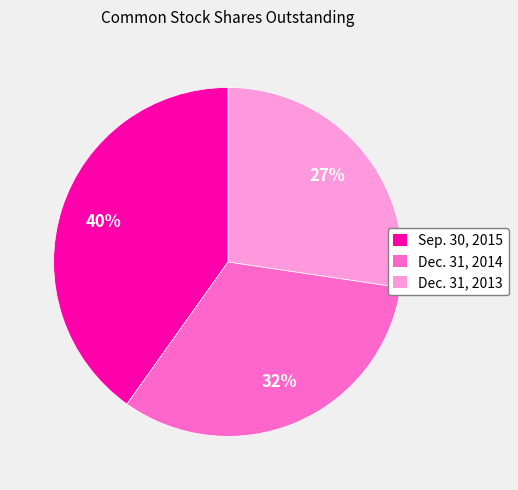

Combined, do Sep. 30, 2015 and Dec. 31, 2014 account for over 50%?

Yes